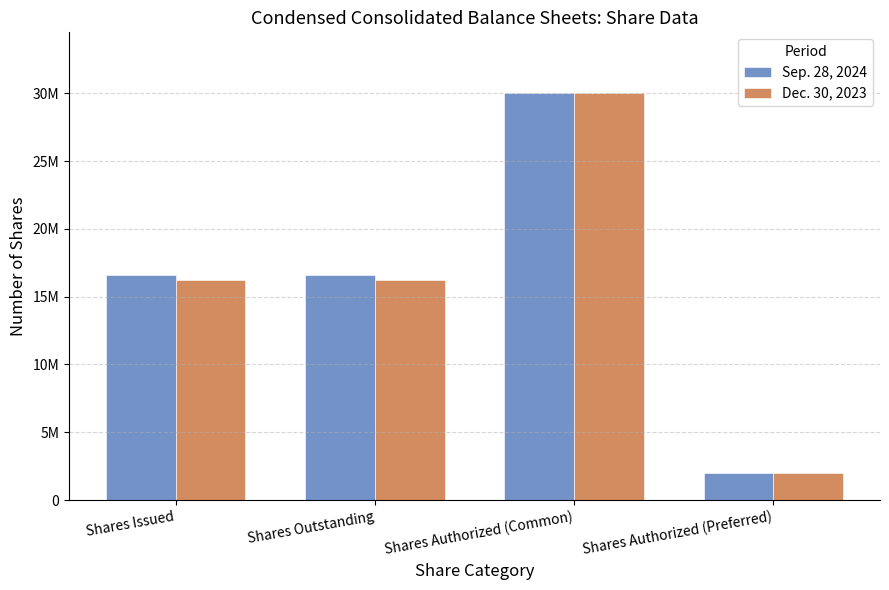

True or false: Dec. 30, 2023 has a value of 20470369 at Shares Authorized (Common).

False